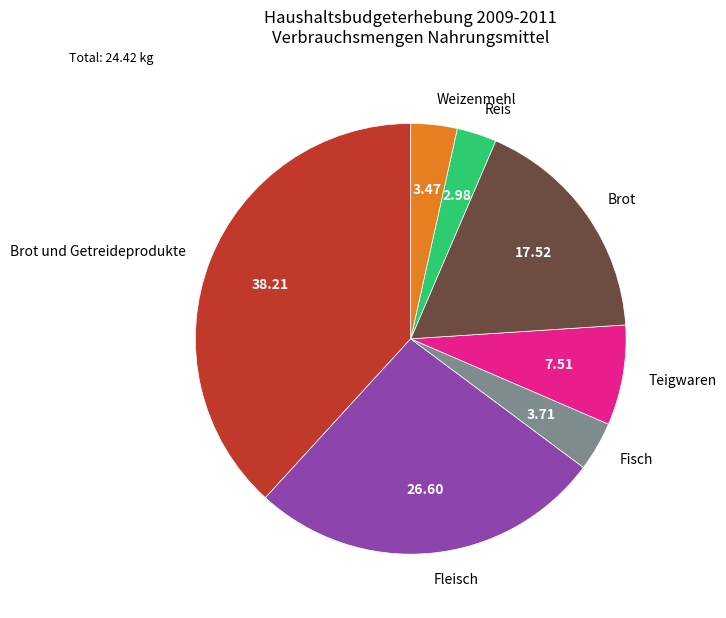

What is the largest slice in the pie chart?

Brot und Getreideprodukte